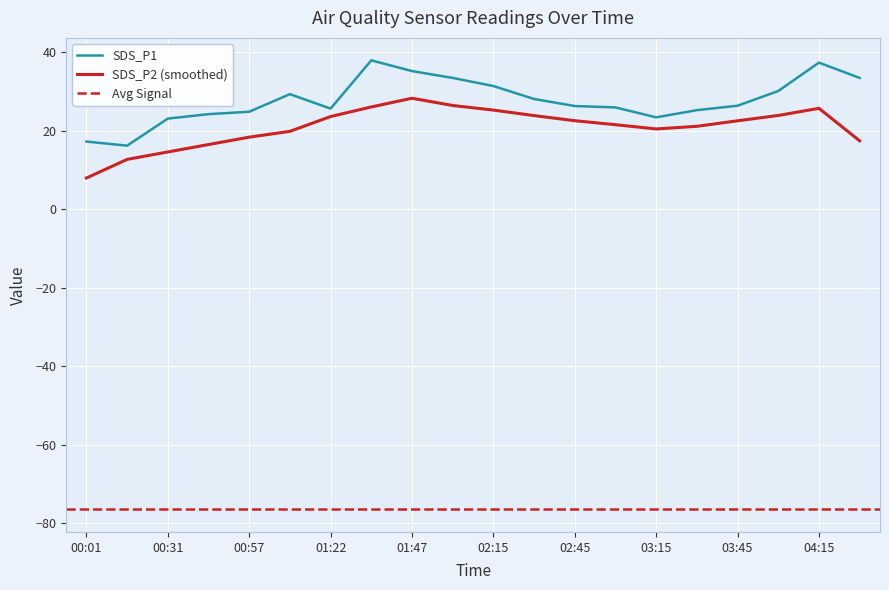

At which category does Signal reach its first local valley?

00:16